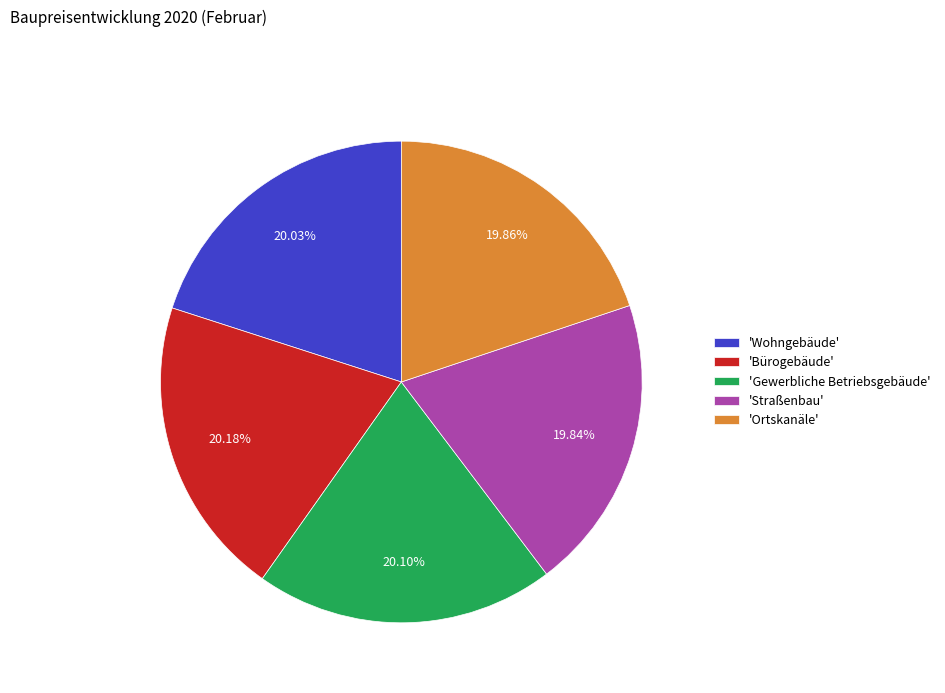

Is the sum of 'Wohngebäude' and 'Gewerbliche Betriebsgebäude' greater than half?

No